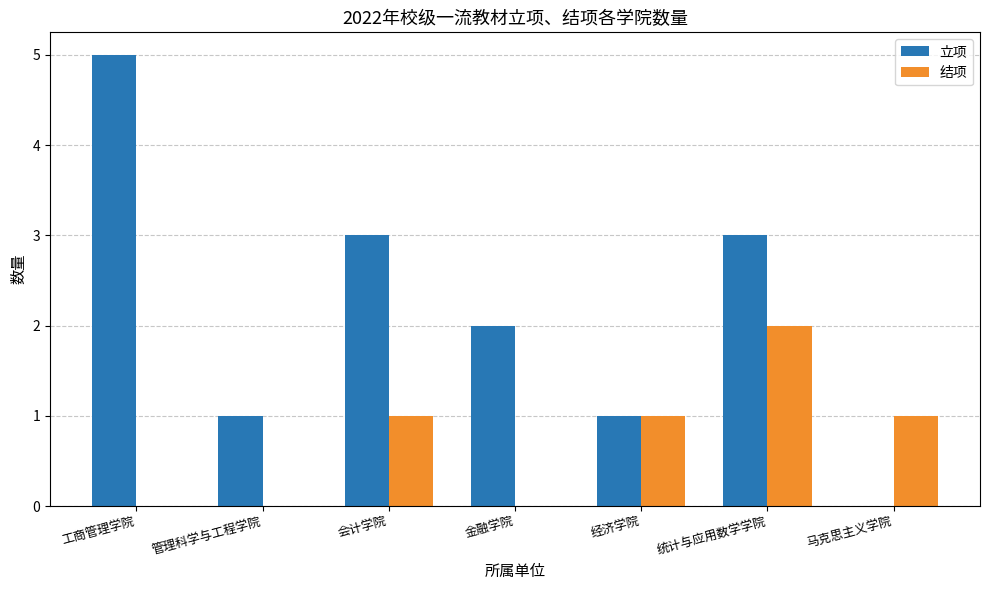

What are all the series names shown in the legend?

立项, 结项